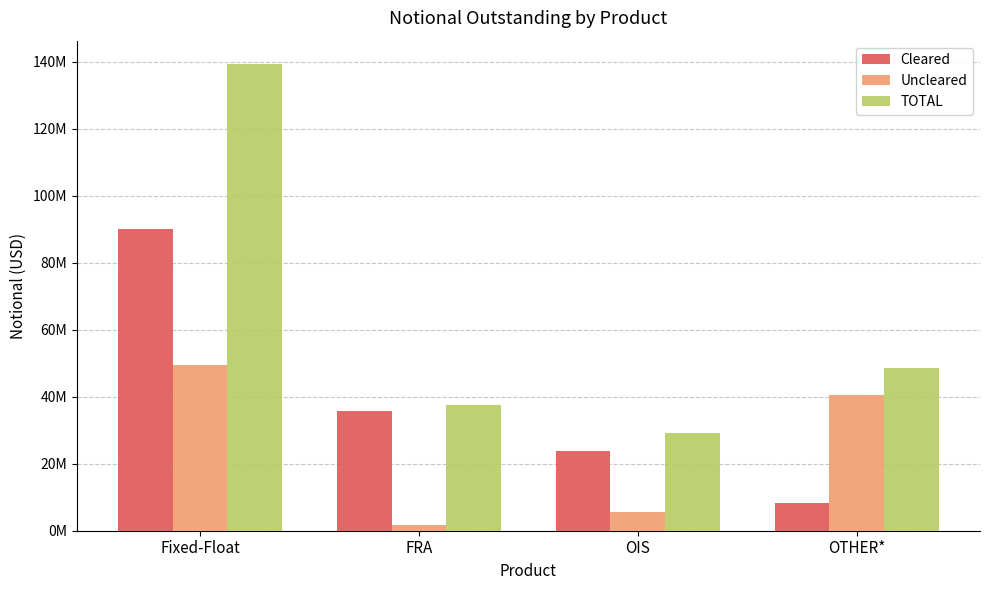

Where does the Cleared series first go above 35823549?

Fixed-Float